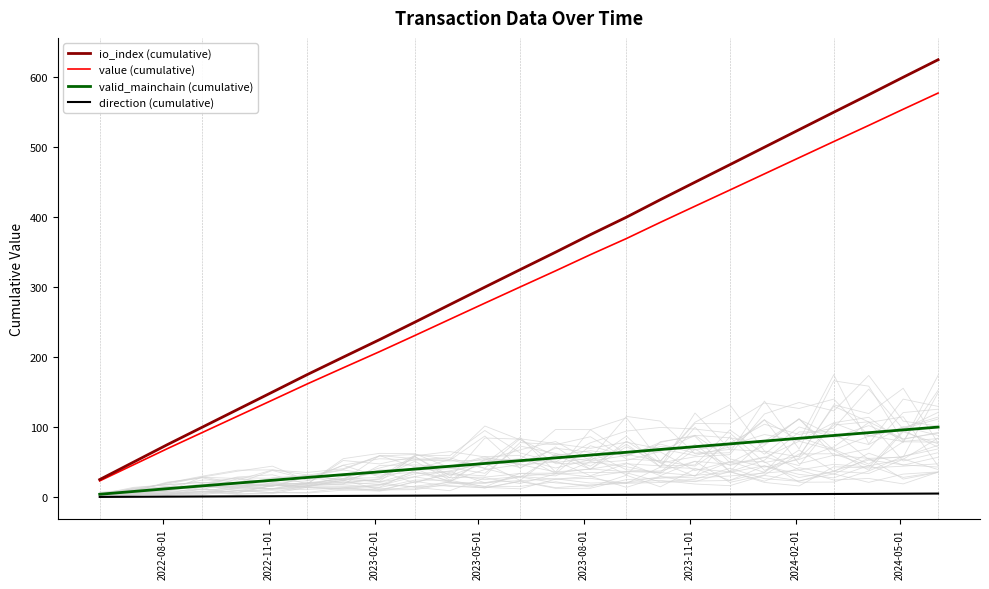

True or false: value (cumulative) and valid_mainchain (cumulative) intersect in this chart.

False